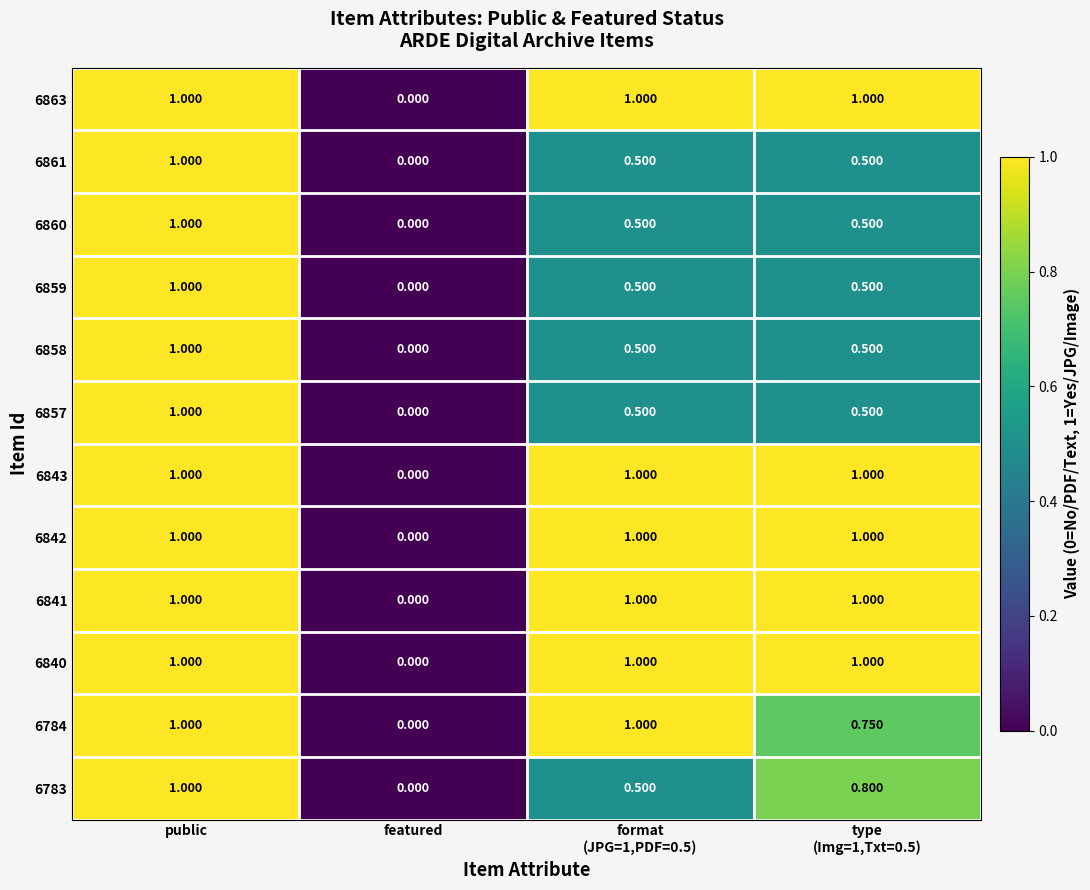

How many values in 6858 are above zero?

3